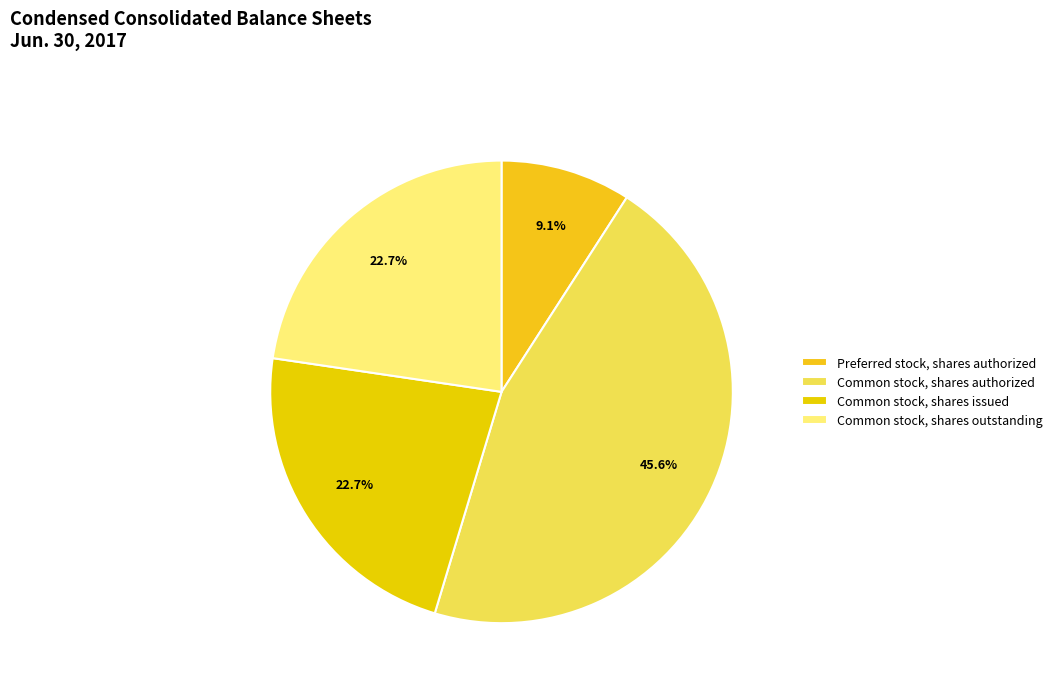

What is the total percentage of Common stock, shares issued and Common stock, shares outstanding?

45.3%